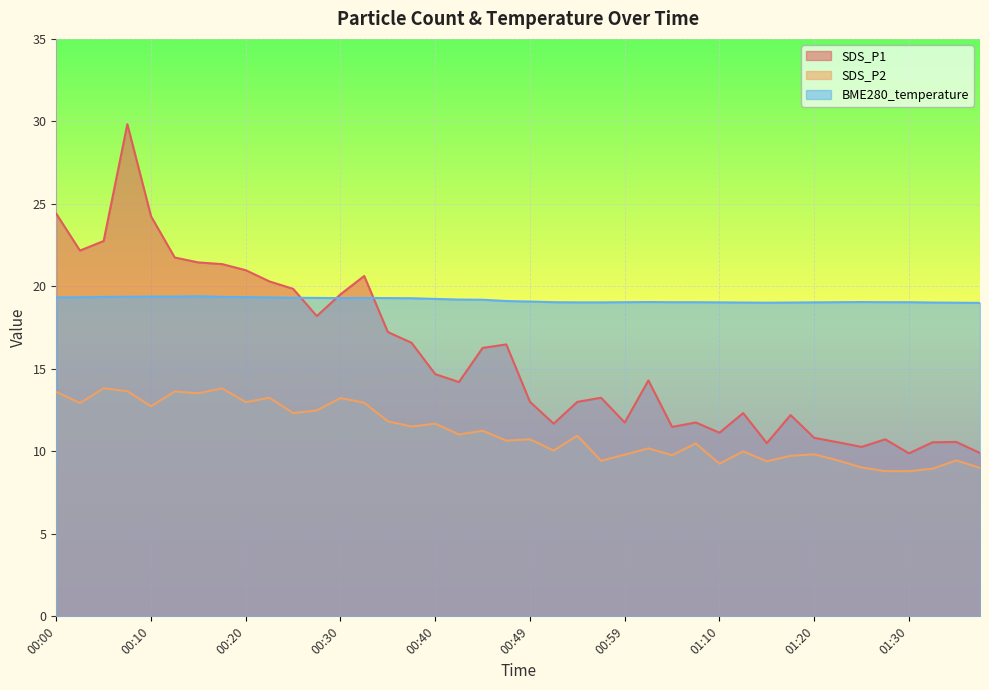

Reading left to right, transcribe all the data shown in this chart.

SDS_P1: 24.4	22.2	22.8	29.8	24.2	21.8	21.4	21.4	21.0	20.3	19.9	18.2	19.5	20.6	17.2	16.6	14.7	14.2	16.3	16.5	13.0	11.7	13.0	13.2	11.8	14.3	11.5	11.8	11.1	12.3	10.5	12.2	10.8	10.6	10.3	10.7	9.9	10.6	10.6	9.9
SDS_P2: 13.6	12.9	13.8	13.7	12.7	13.6	13.5	13.8	13.0	13.2	12.3	12.5	13.2	12.9	11.8	11.5	11.7	11.0	11.2	10.7	10.7	10.1	10.9	9.4	9.8	10.2	9.8	10.5	9.2	10.0	9.4	9.7	9.8	9.4	9.0	8.8	8.8	8.9	9.4	9.0
BME280_temperature: 19.3	19.3	19.4	19.4	19.4	19.4	19.4	19.4	19.4	19.3	19.3	19.3	19.3	19.3	19.3	19.3	19.2	19.2	19.2	19.1	19.1	19.0	19.0	19.0	19.0	19.1	19.0	19.0	19.0	19.0	19.0	19.0	19.0	19.0	19.1	19.0	19.0	19.0	19.0	19.0